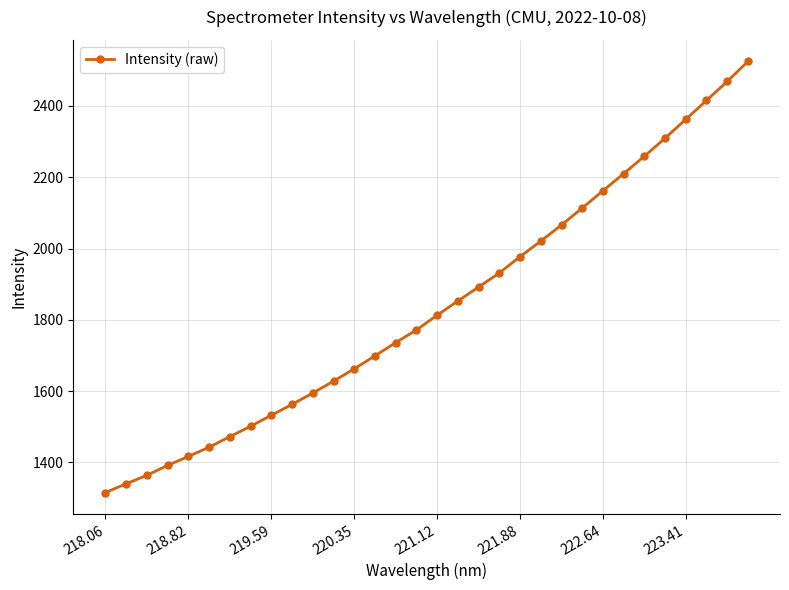

What is the value of the 16th point from the left?

1771.9